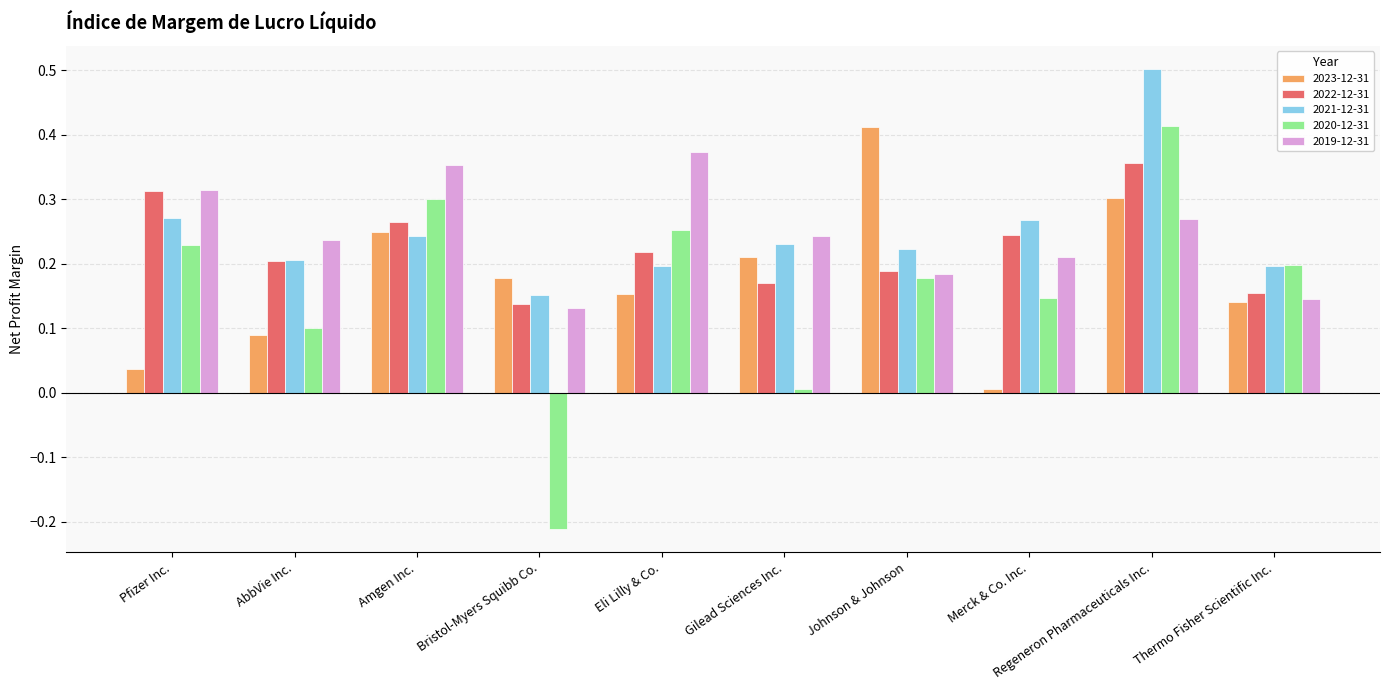

Which series has the largest range (max minus min)?

2020-12-31